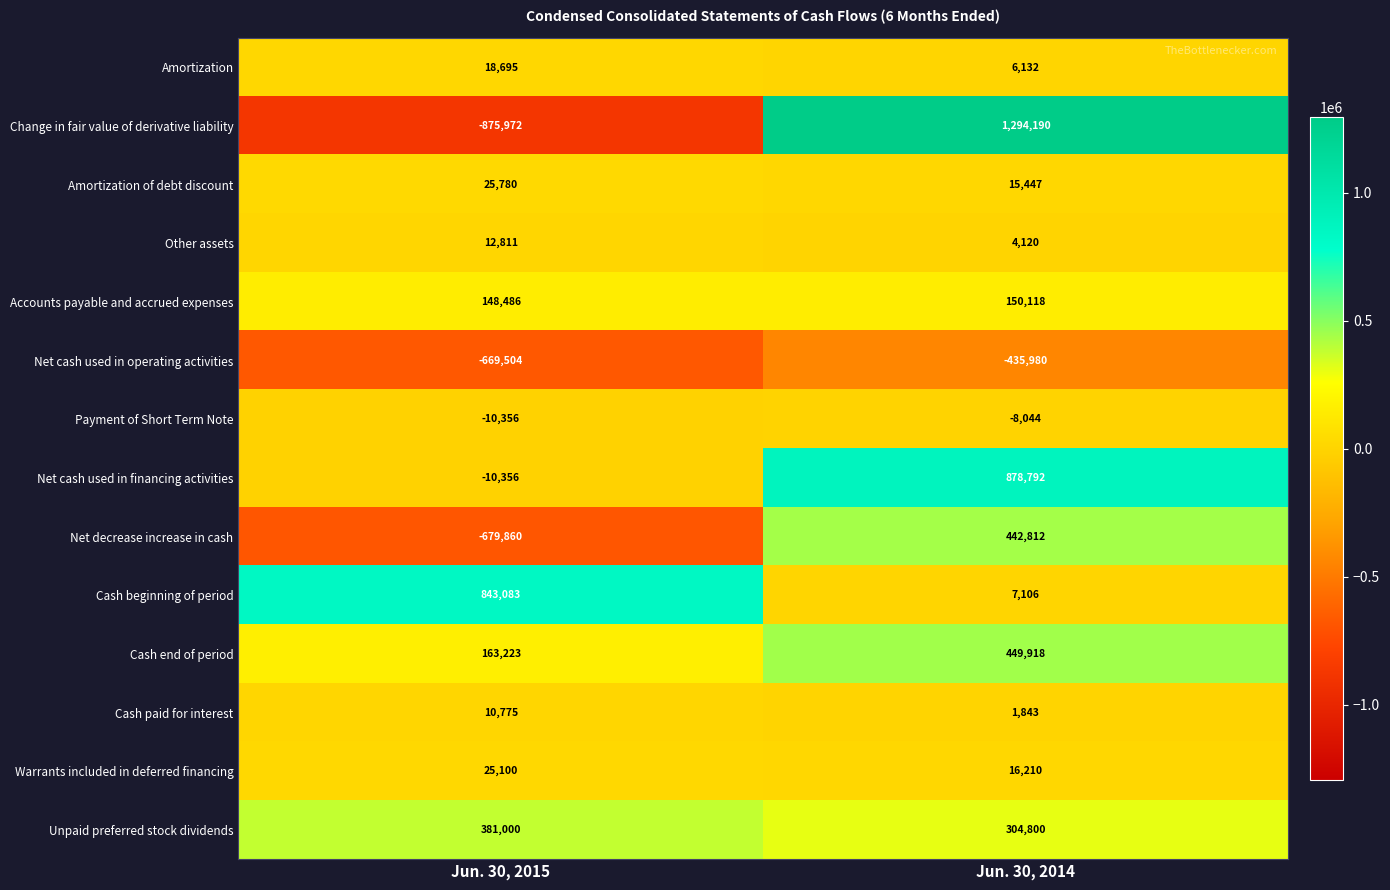

How many data points does each series have?

2